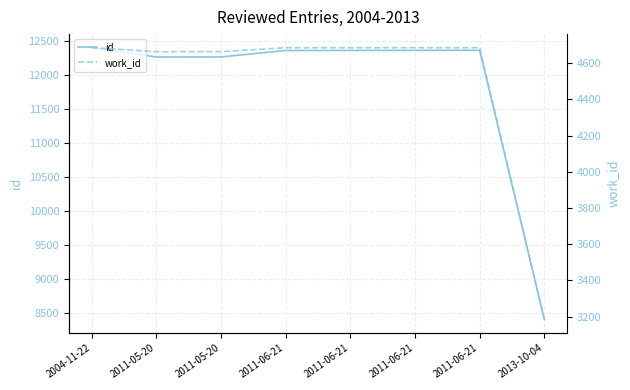

At which label does id first exceed 12357?

2004-11-22